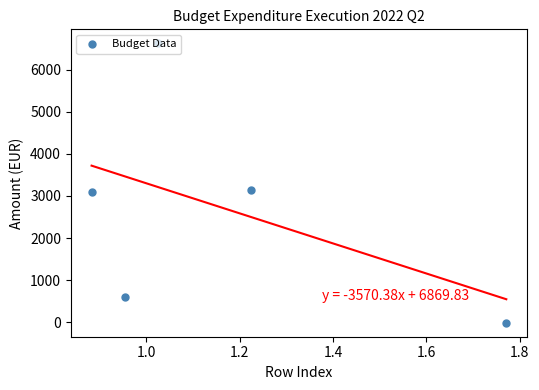

What is the range of Y values (max minus min)?

6636.5